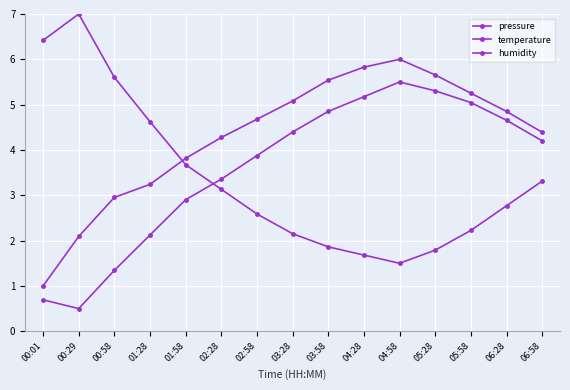

The value of temperature at 06:28 is 4.7. True or false?

True